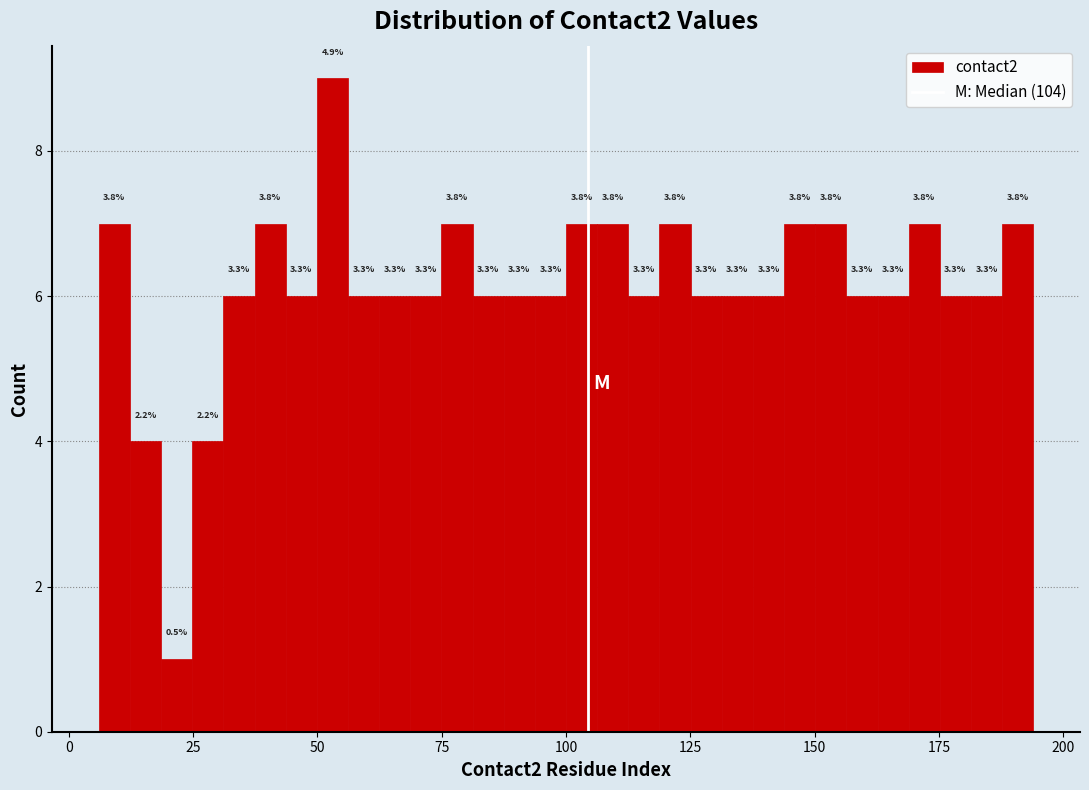

Around what value on the x-axis is the tallest bar? Give the approximate position of its centre, as read against the axis.

55